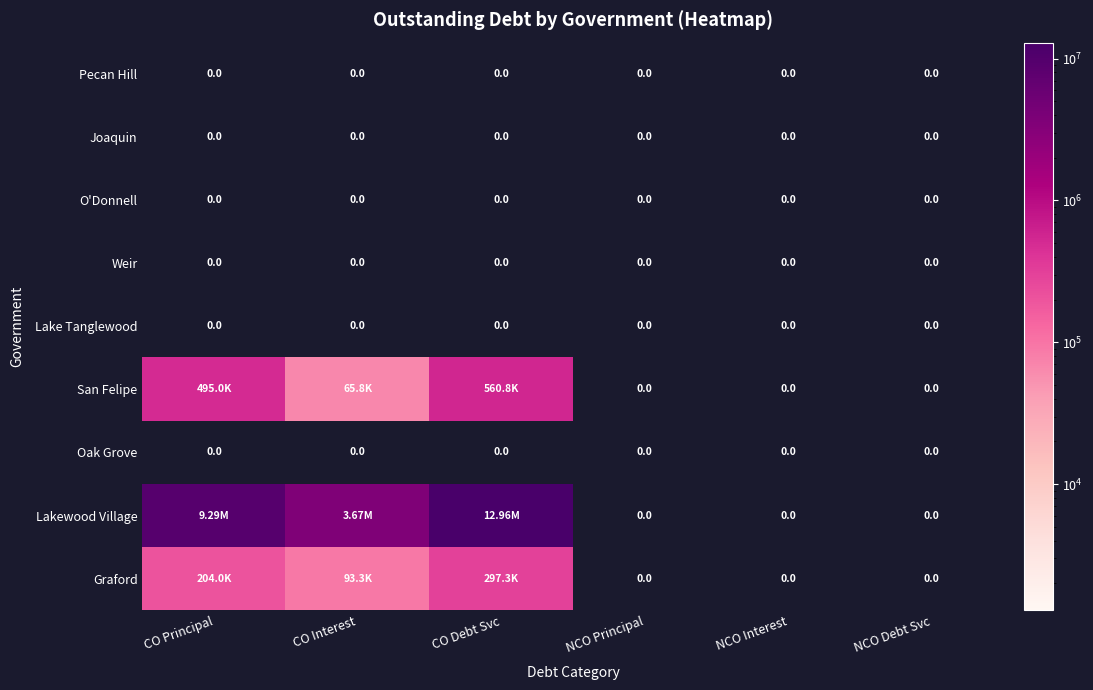

What is the difference between the highest and lowest values at CO Debt Svc?

12955675.0